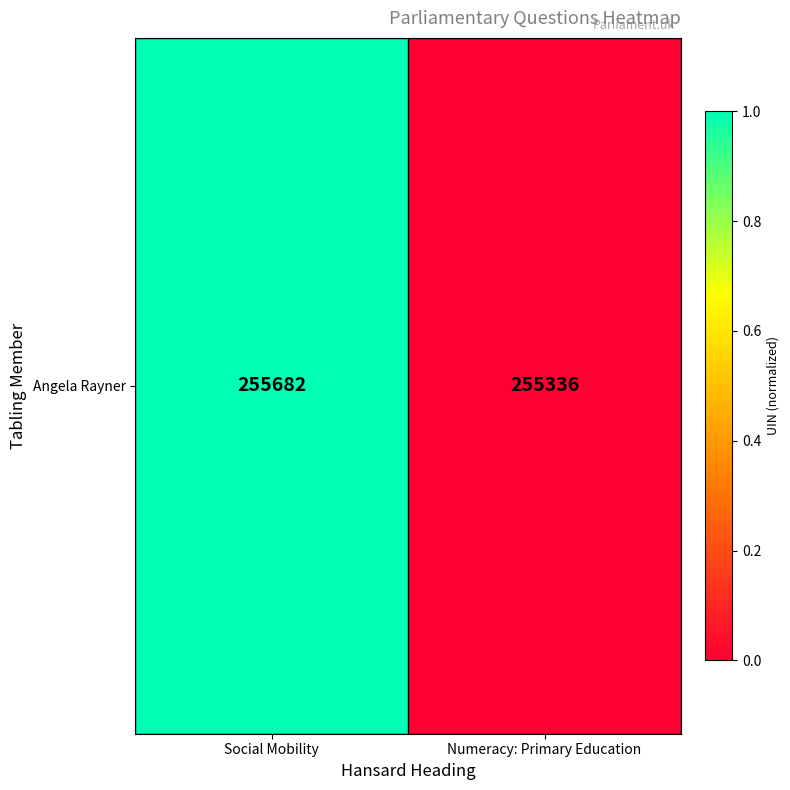

Reading left to right, transcribe all the data shown in this chart.

1.0	0.0